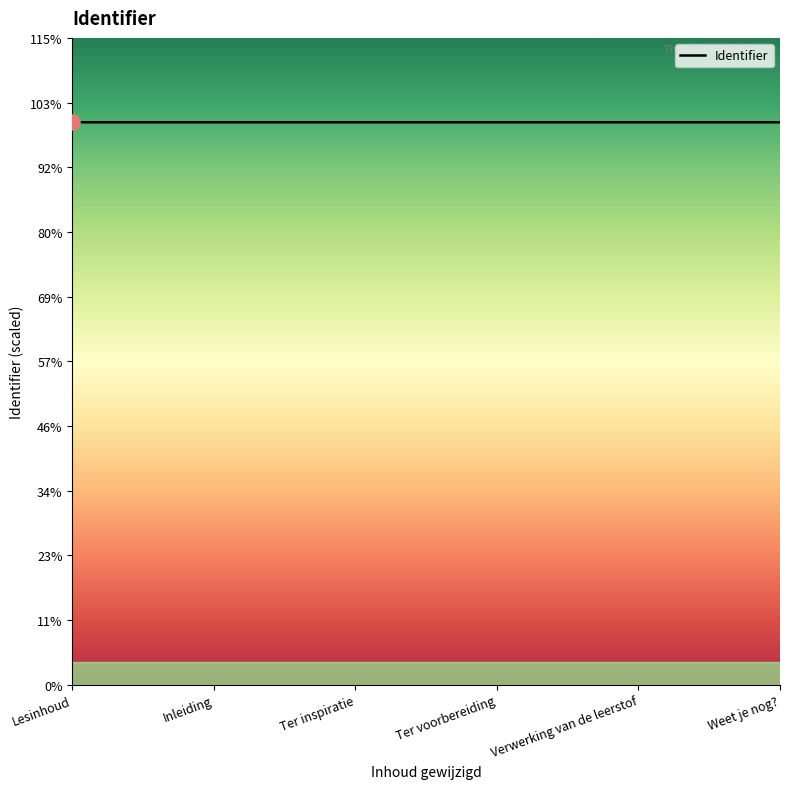

Which has a higher value, Ter voorbereiding or Lesinhoud?

Ter voorbereiding